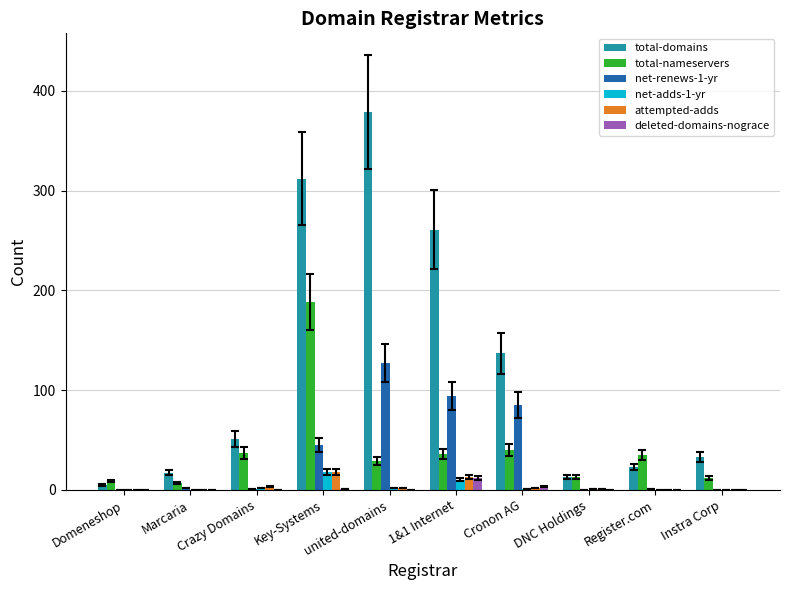

Which series changed the most between DNC Holdings and Register.com?

total-nameservers